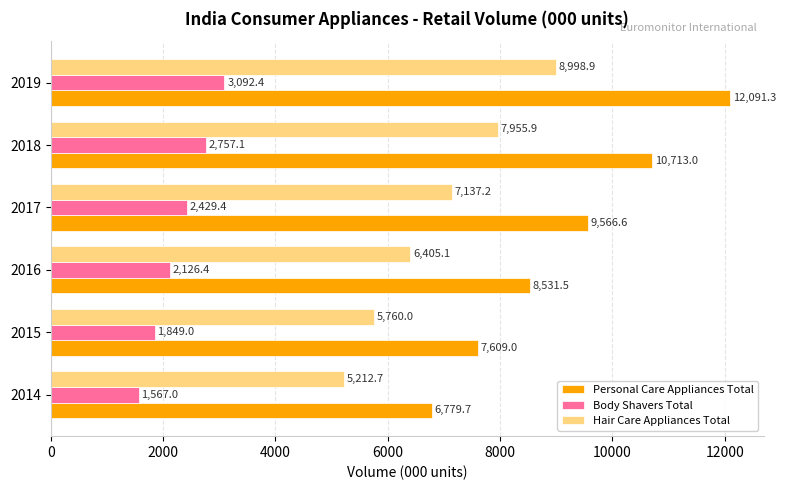

Between 2016 and 2017, which series saw the biggest shift?

Personal Care Appliances Total